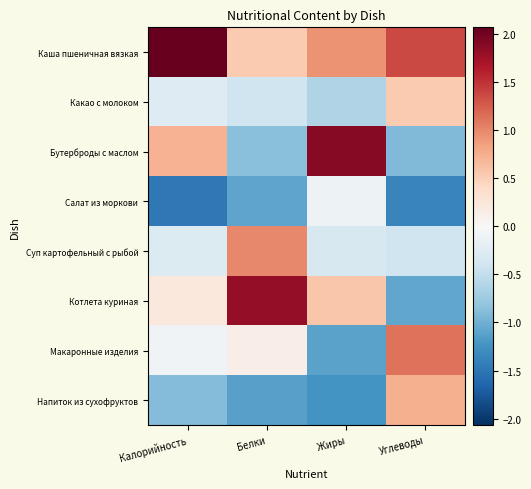

Between Жиры and Углеводы, which series saw the biggest shift?

Бутерброды с маслом